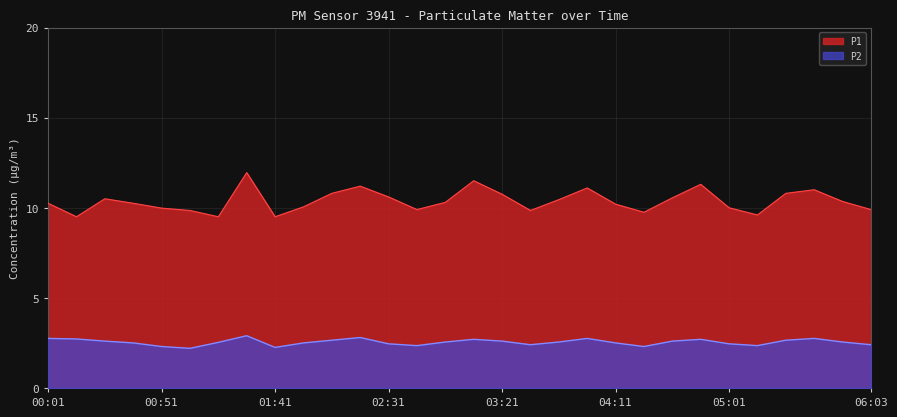

Between 03:46 and 06:03, which series saw the biggest shift?

P1